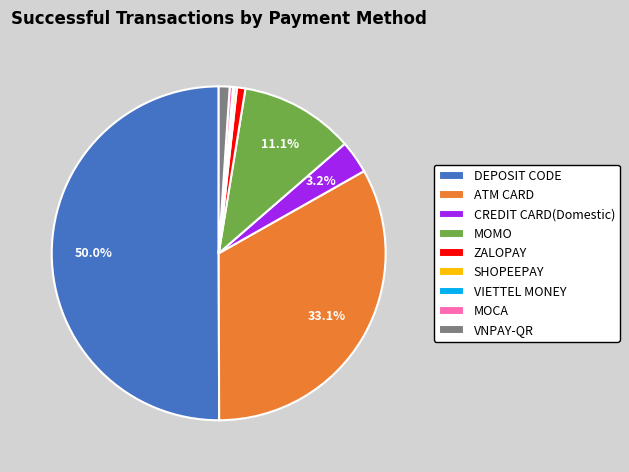

What is the ratio of the value at ATM CARD to the value at MOCA?

103.5